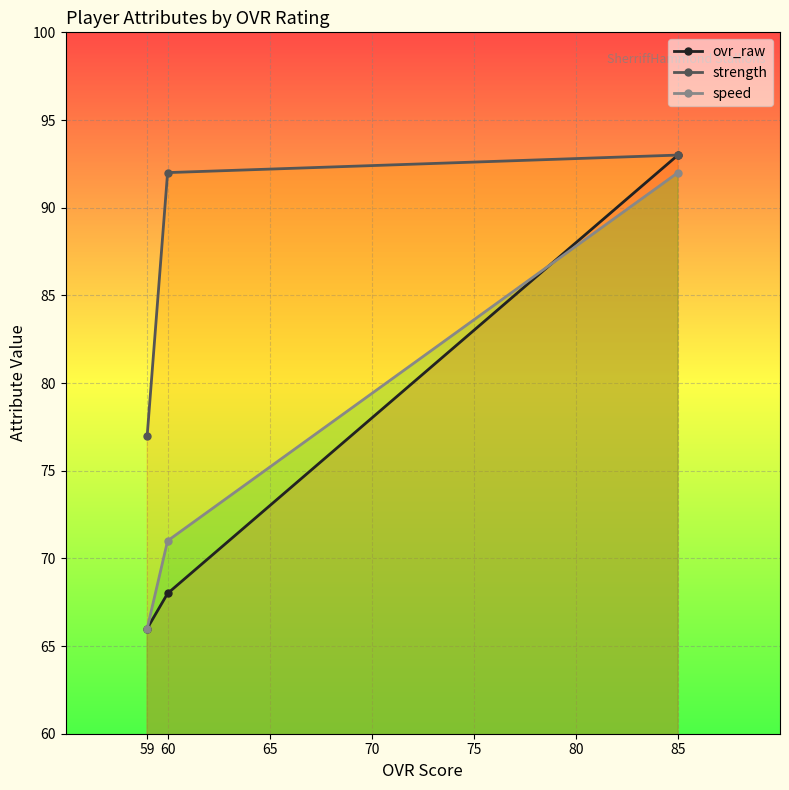

What is the average value of the ovr_raw series?

76